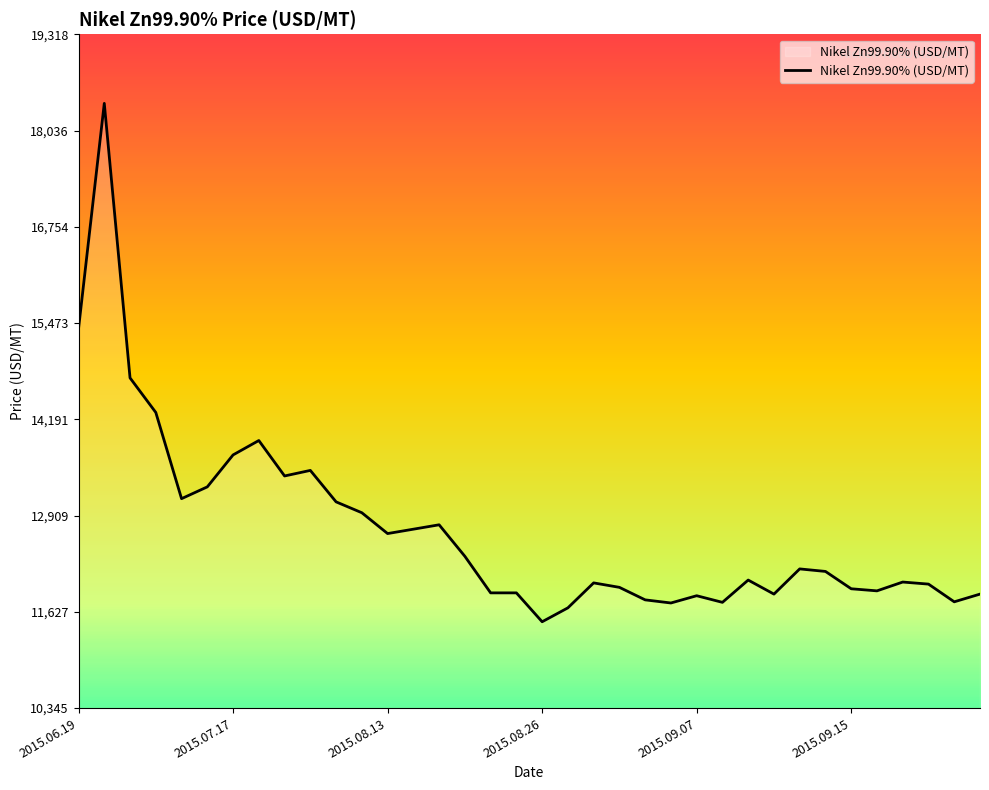

What is the greatest value displayed?

18398.7